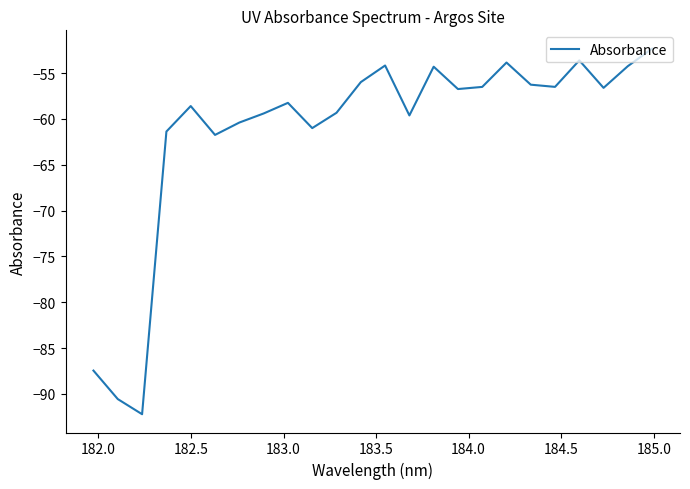

What is the maximum value shown in the chart?

-52.3